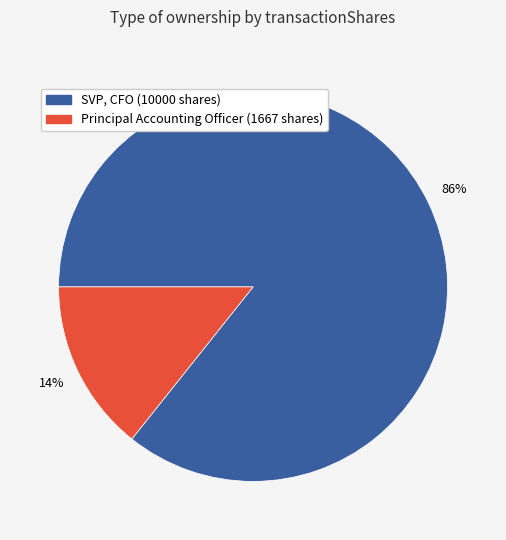

To the nearest percent, what is the average slice percentage?

50%